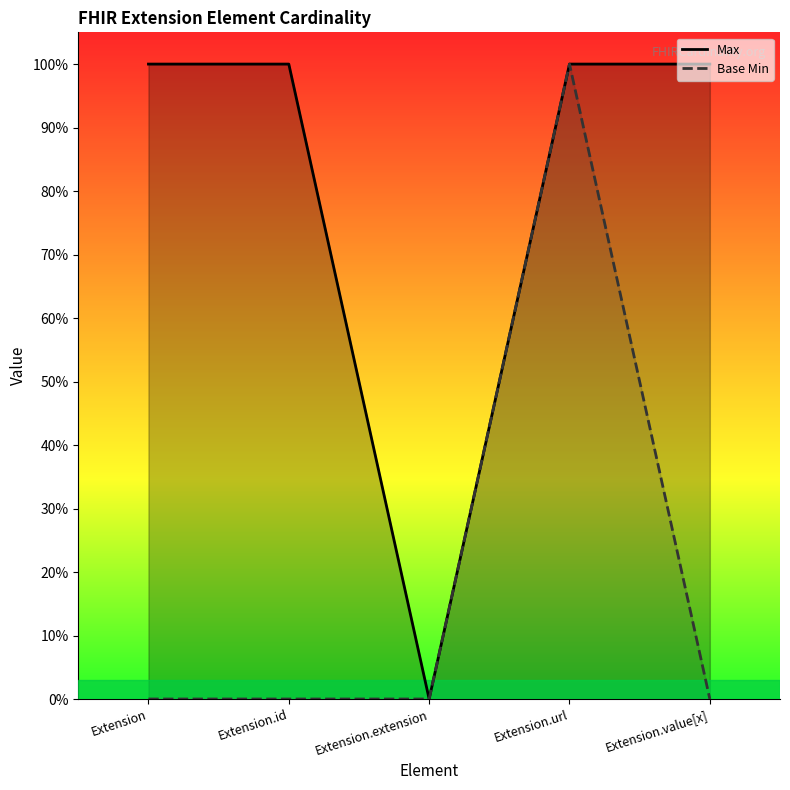

Which series has the largest total across all categories?

Max